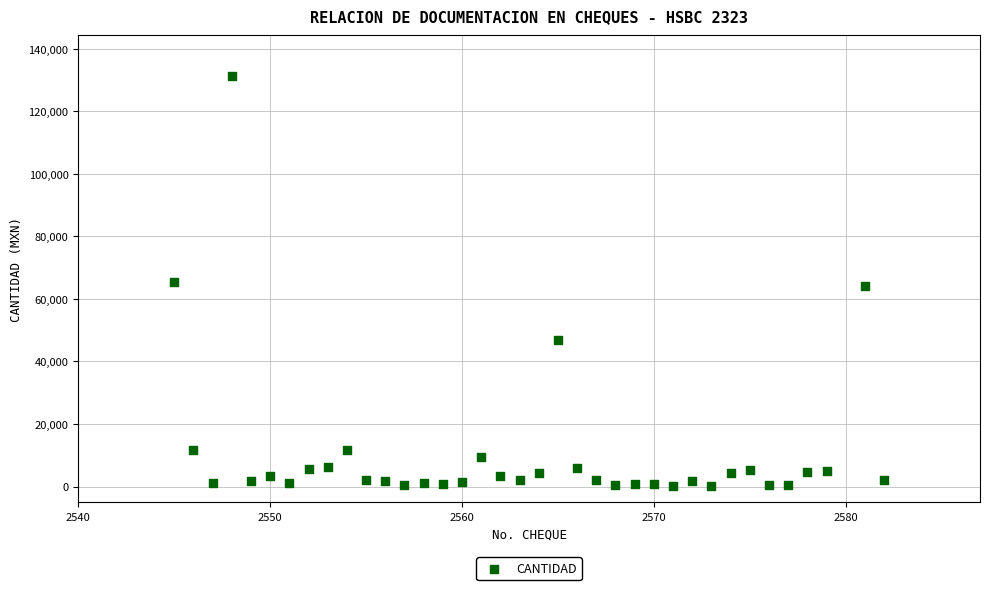

What is the range of X values (max minus min)?

37.0